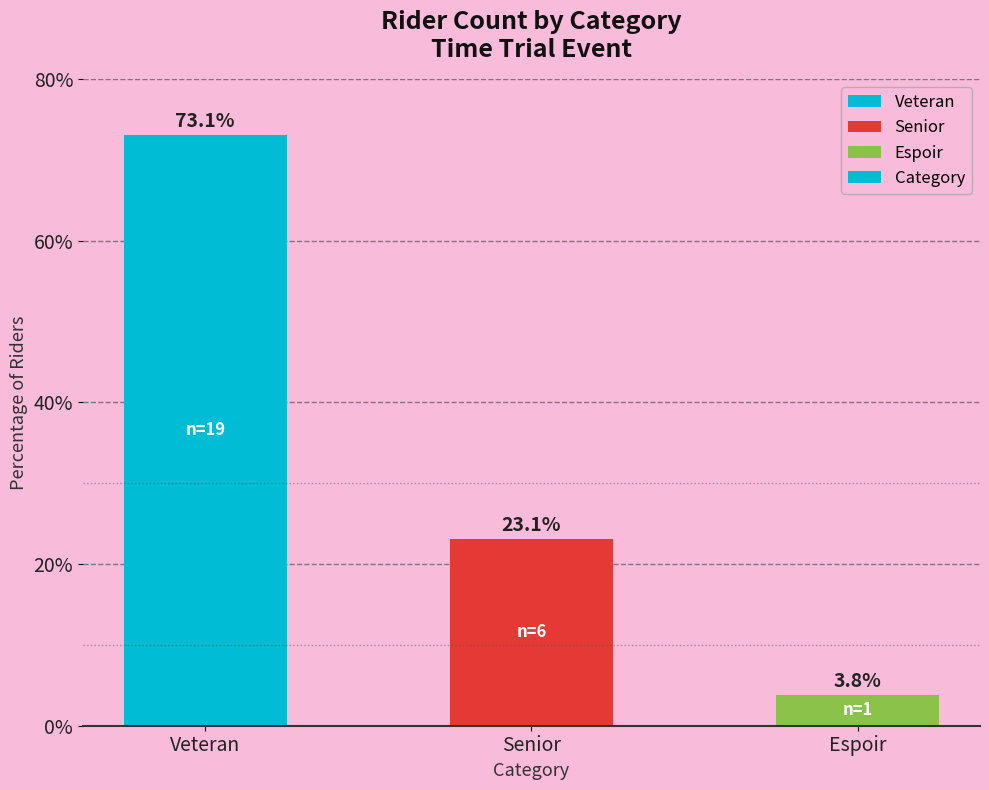

What is the minimum value shown in the chart?

3.8